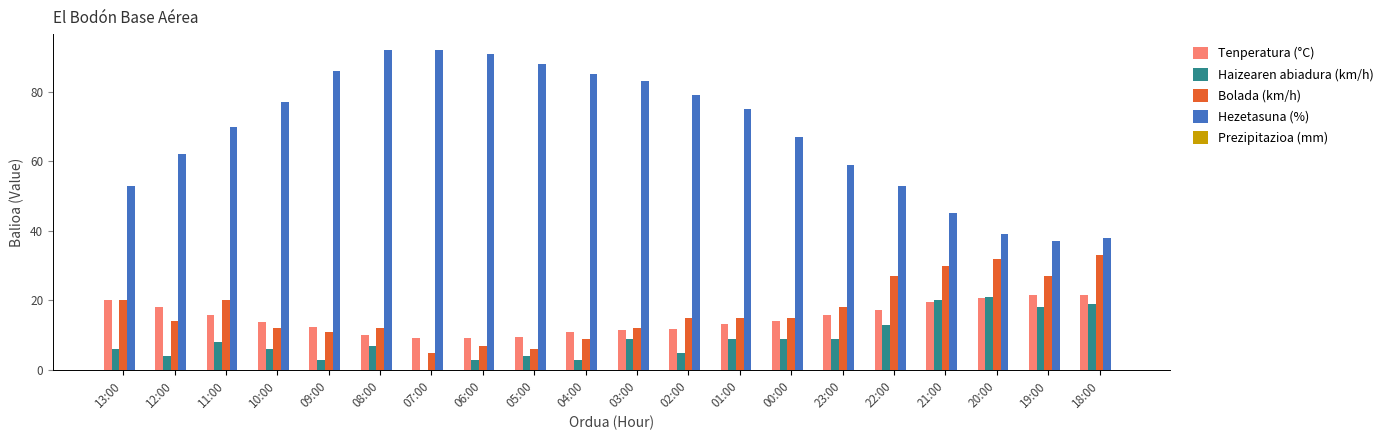

What is the sum of the Haizearen abiadura (km/h) values at 12:00 and 10:00?

10.0